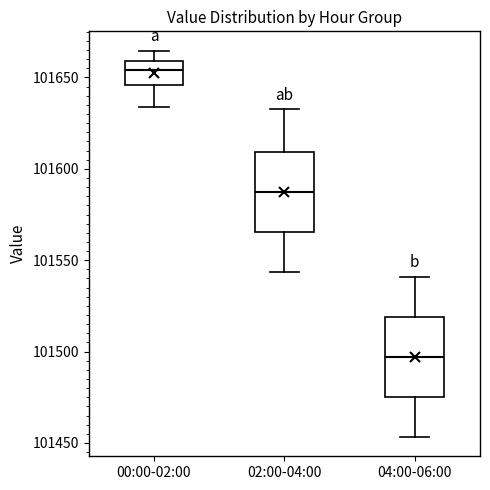

Where is the upper edge of the box for 02:00-04:00 on the y-axis? The values are not printed on the chart, so give them approximately, as read against the axis.

101610